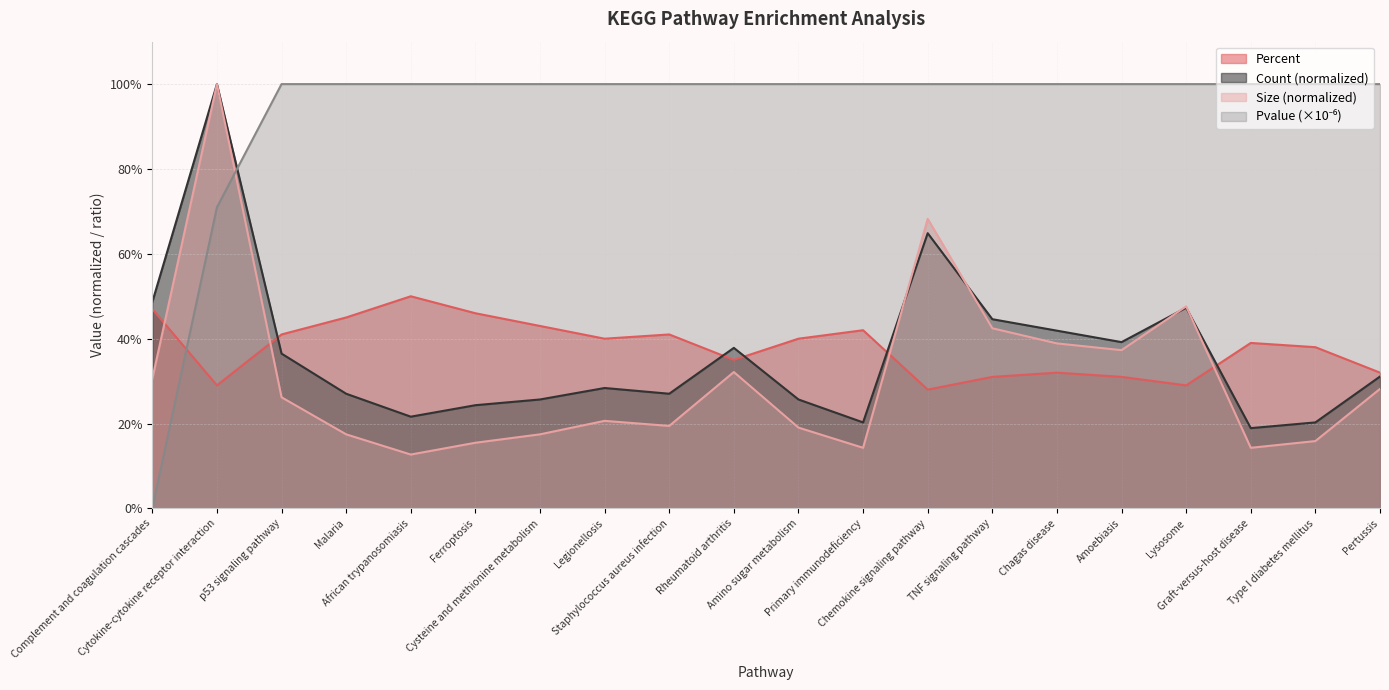

Which has a higher value, Amoebiasis or Chemokine signaling pathway?

Amoebiasis